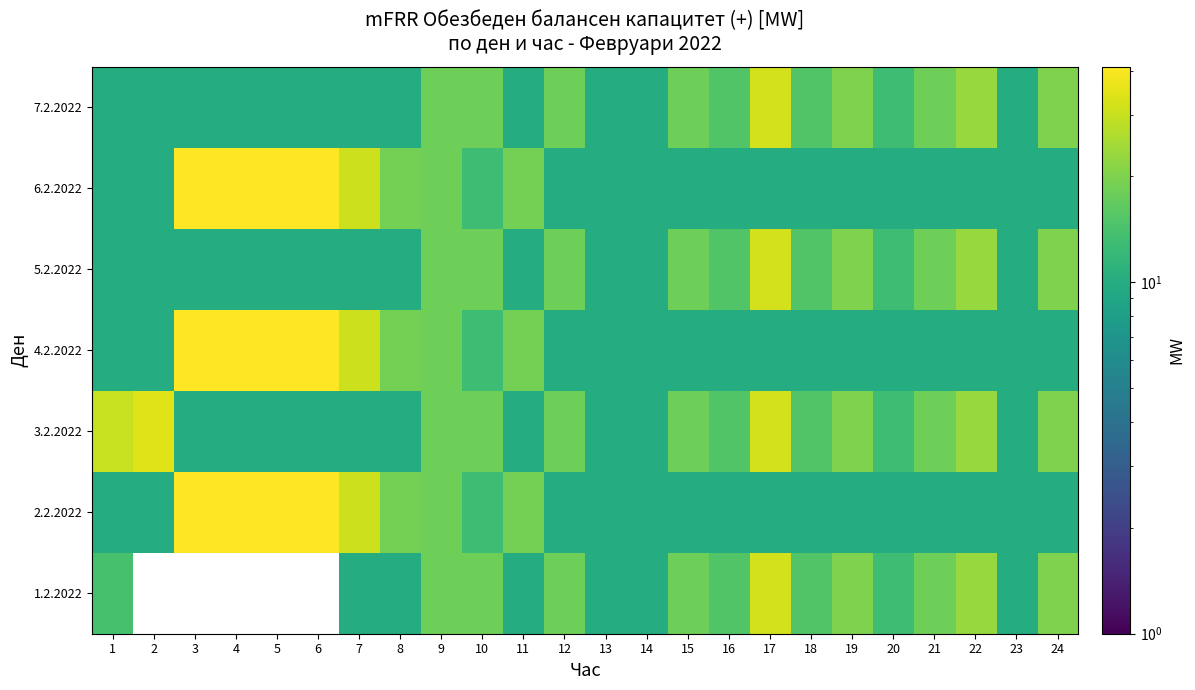

Rank the series at 15 from highest to lowest value.

1.2.2022, 3.2.2022, 5.2.2022, 7.2.2022, 2.2.2022, 4.2.2022, 6.2.2022